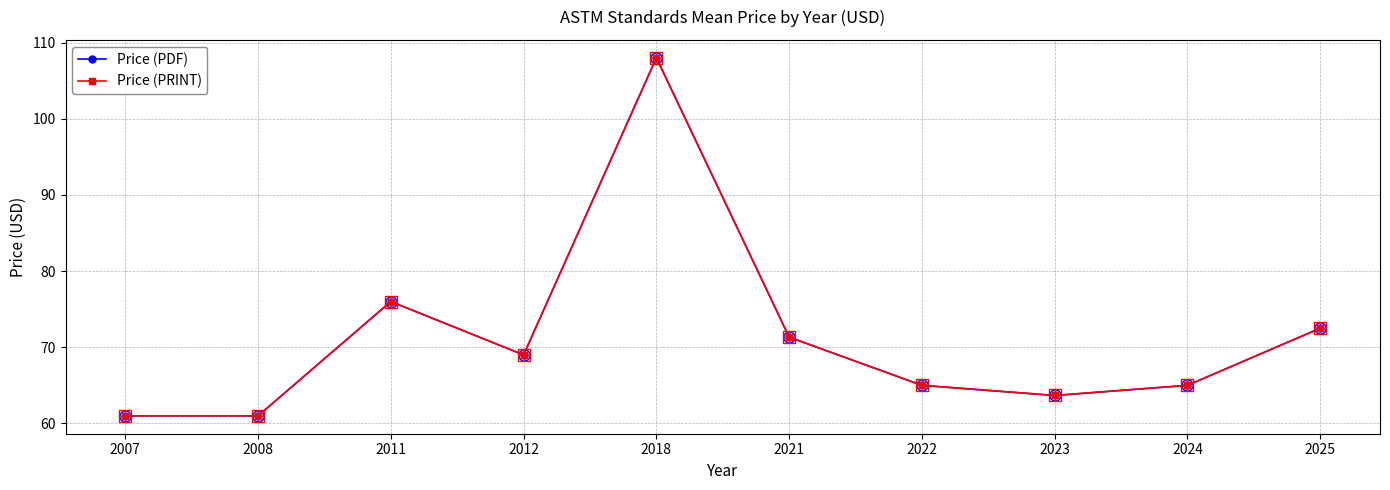

At which label is Price (PDF) closest to 84?

2011